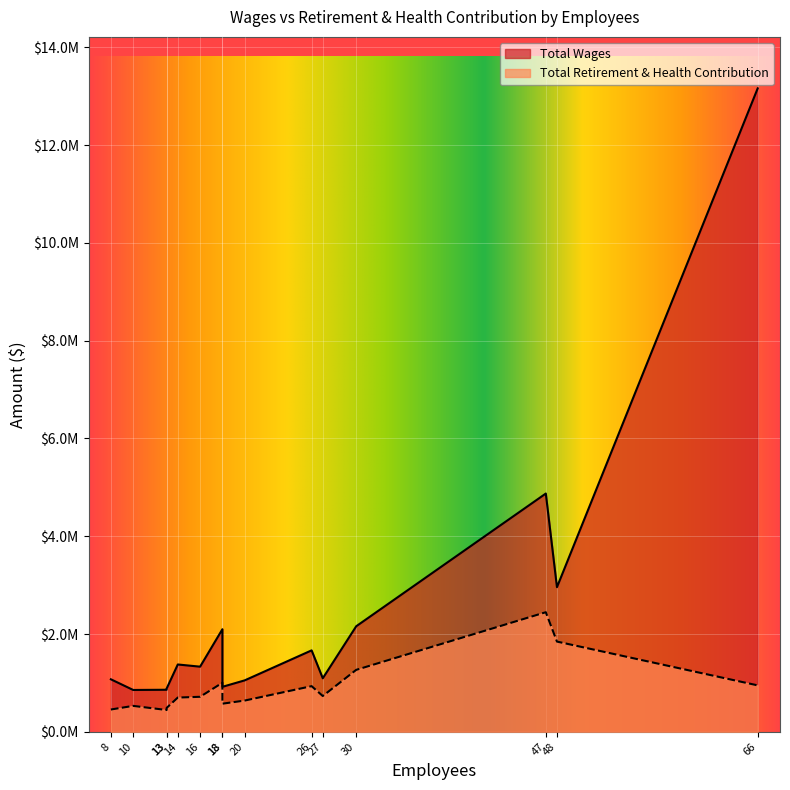

Count the number of categories in the chart.

15